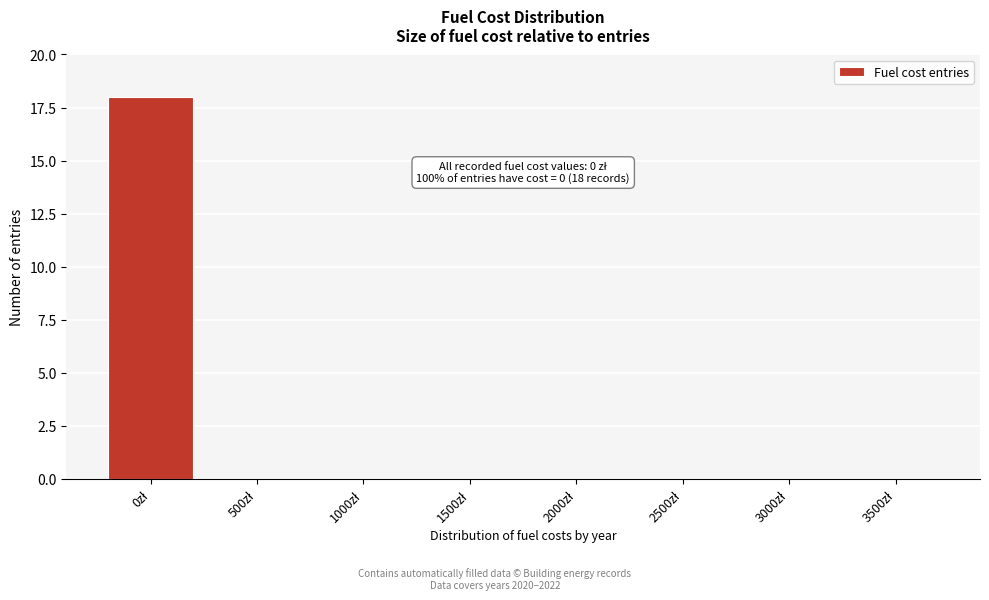

What is the sum of all values?

18